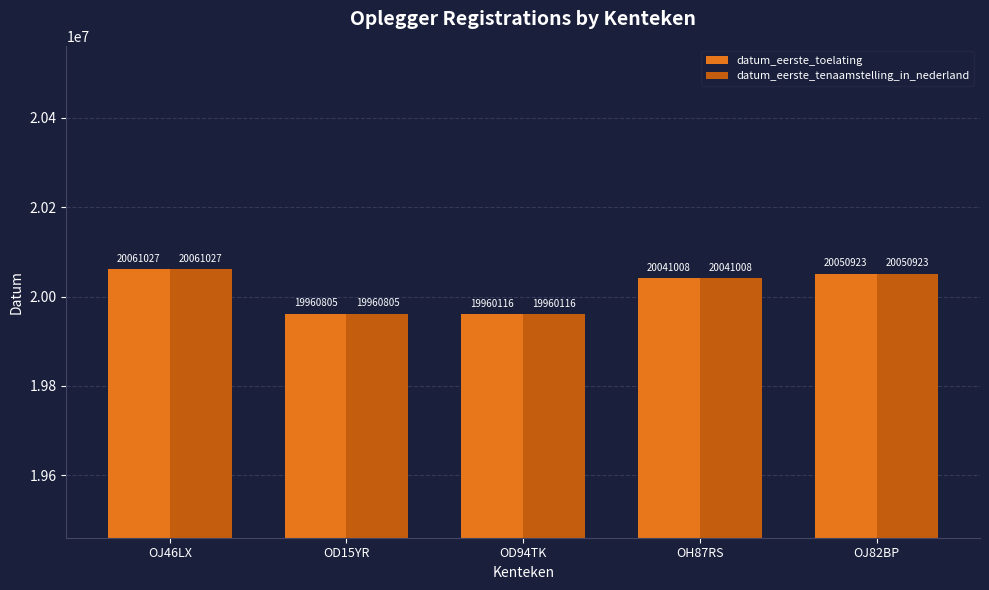

How many data points does each series have?

5